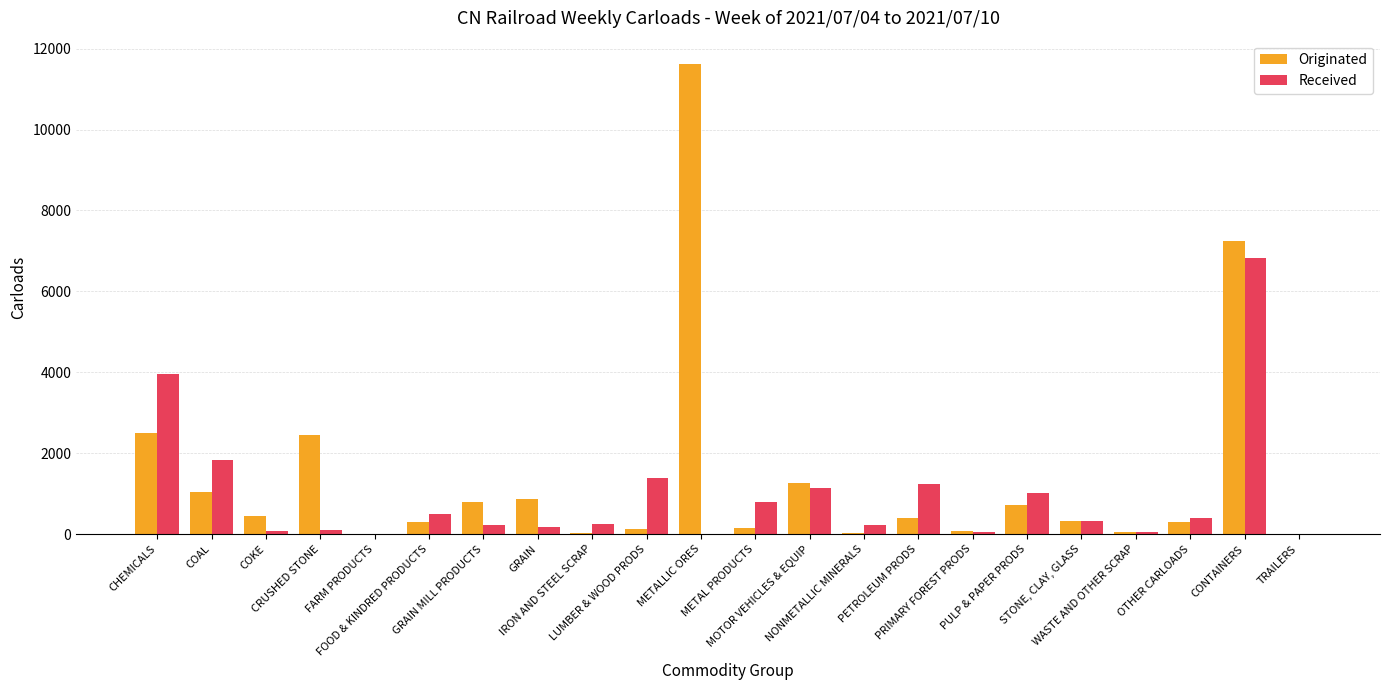

What is the sum of all Originated values?

30719